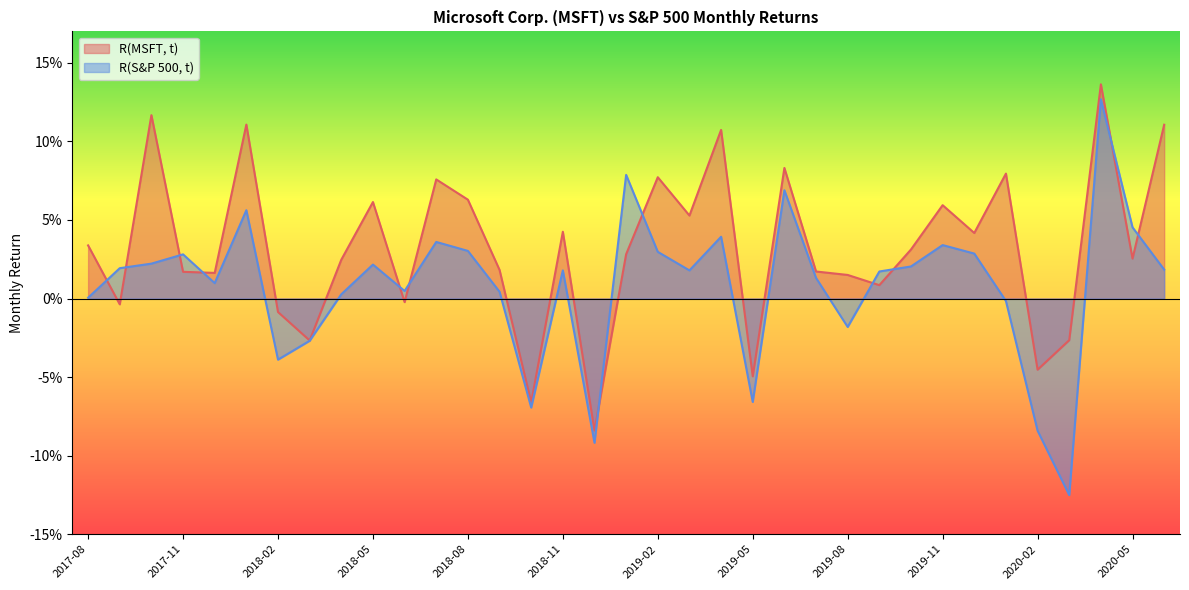

The R(S&P 500, t) series shows 0.1 at 2018-08. True or false?

False